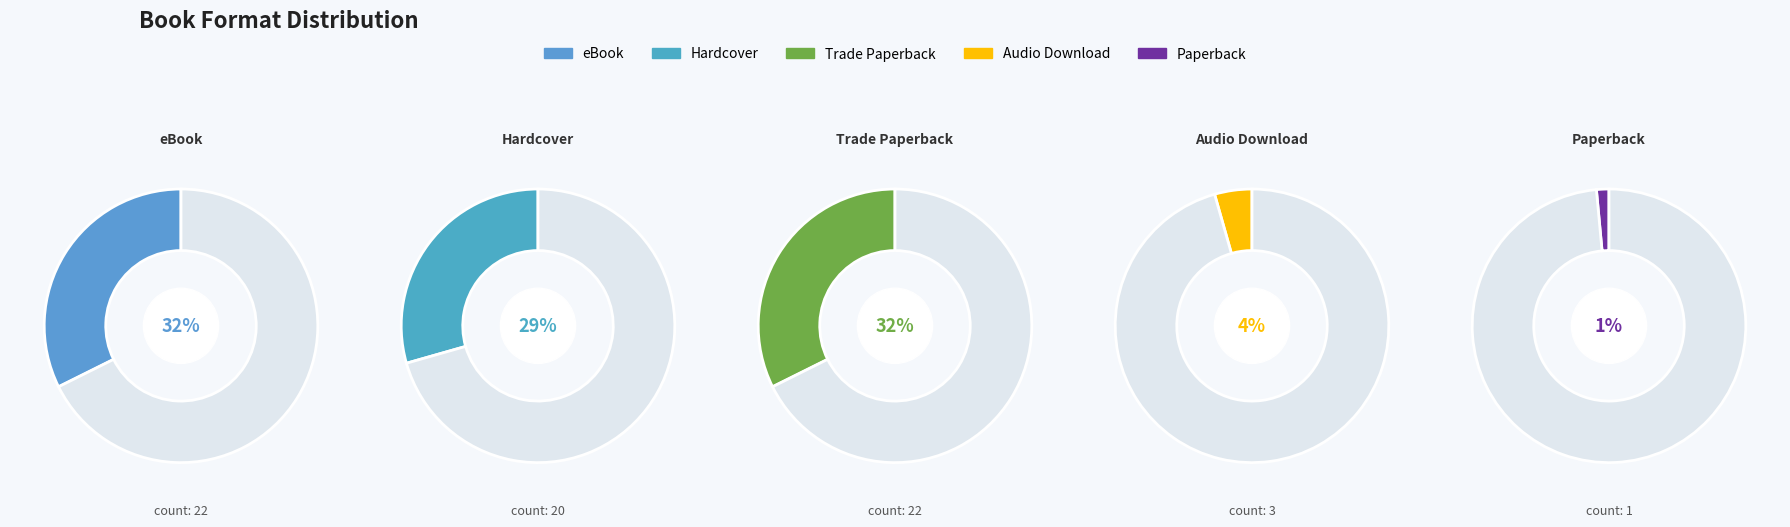

What is the largest slice in the pie chart?

eBook